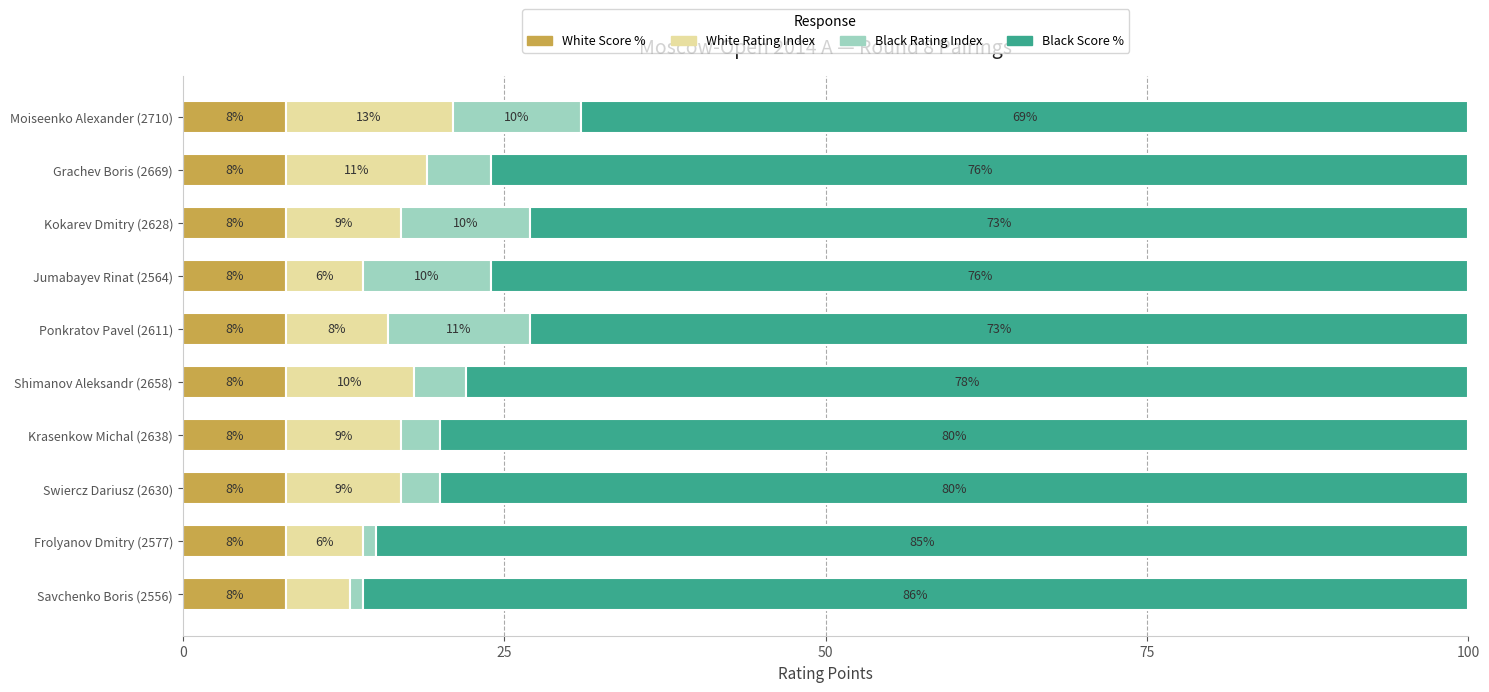

What is the minimum value for White Score %?

8